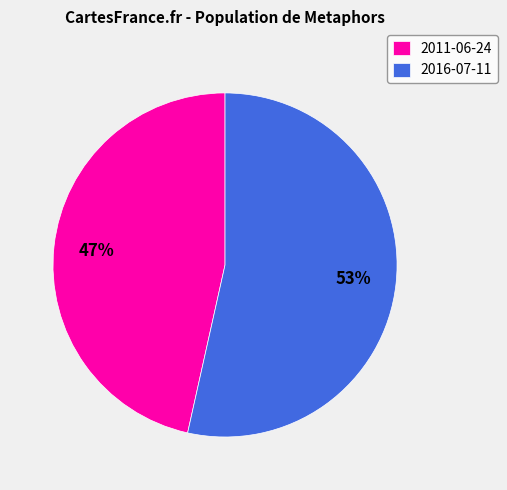

Is there any slice that represents more than half of the pie?

Yes